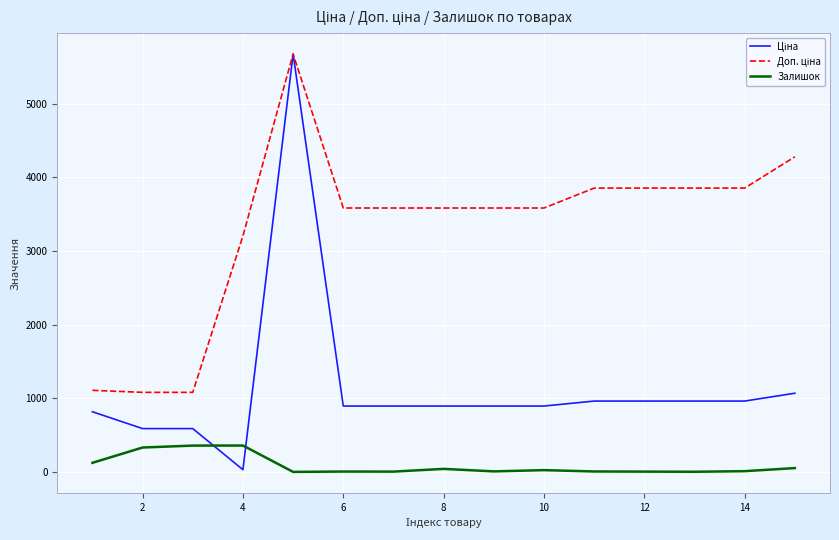

Is this an area chart (filled region under the line)?

No